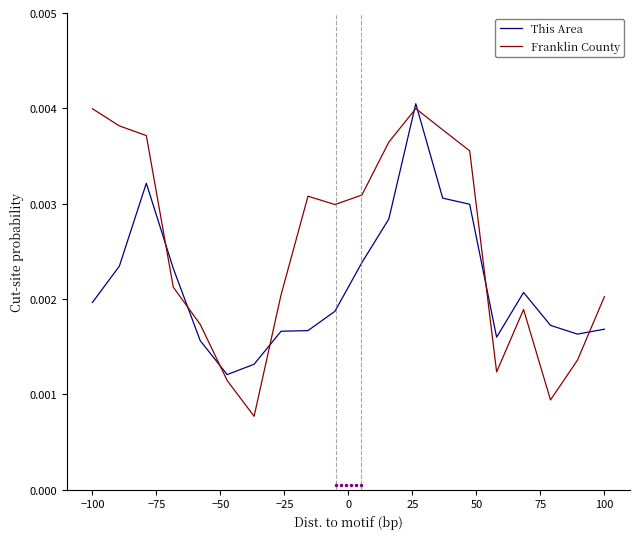

Which series has the widest spread of values?

Franklin County